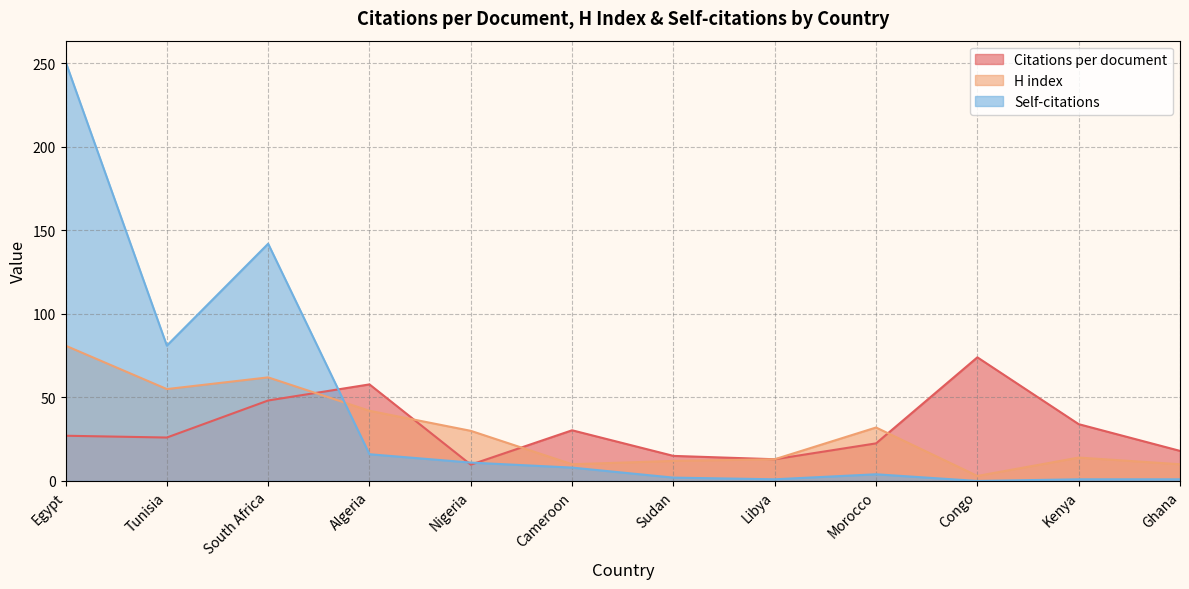

What is the difference between the maximum and minimum values in the H index series?

78.0